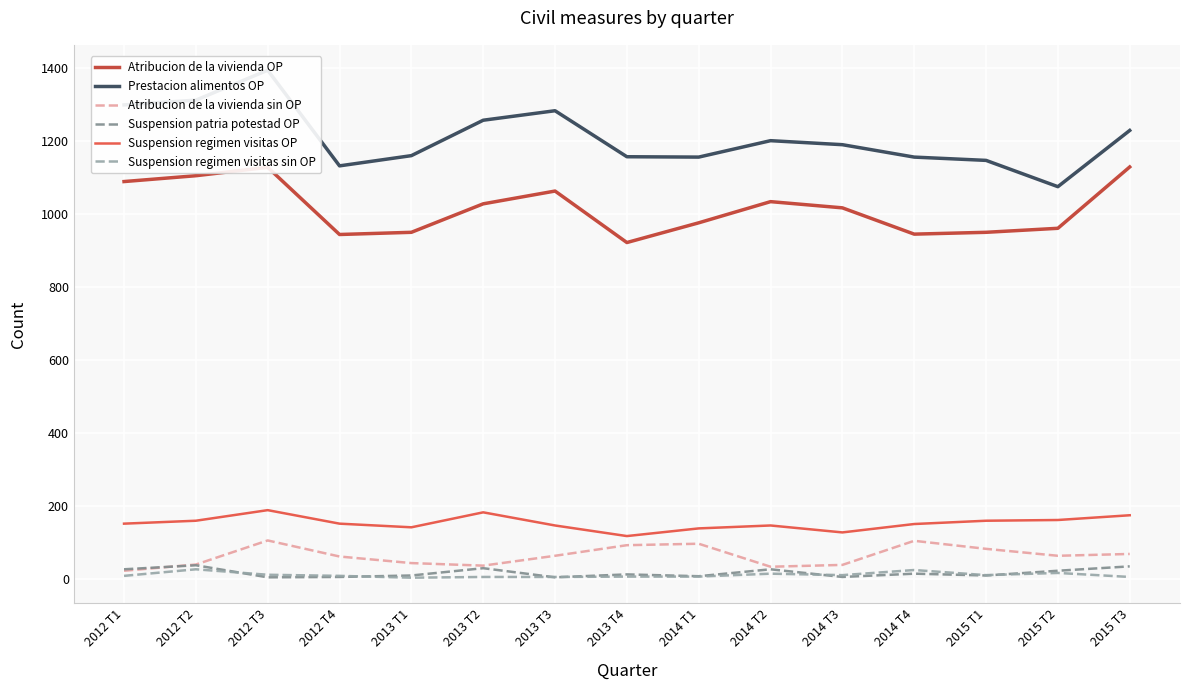

What is the value of the Suspension regimen visitas sin OP point at the 1st from the left?

9